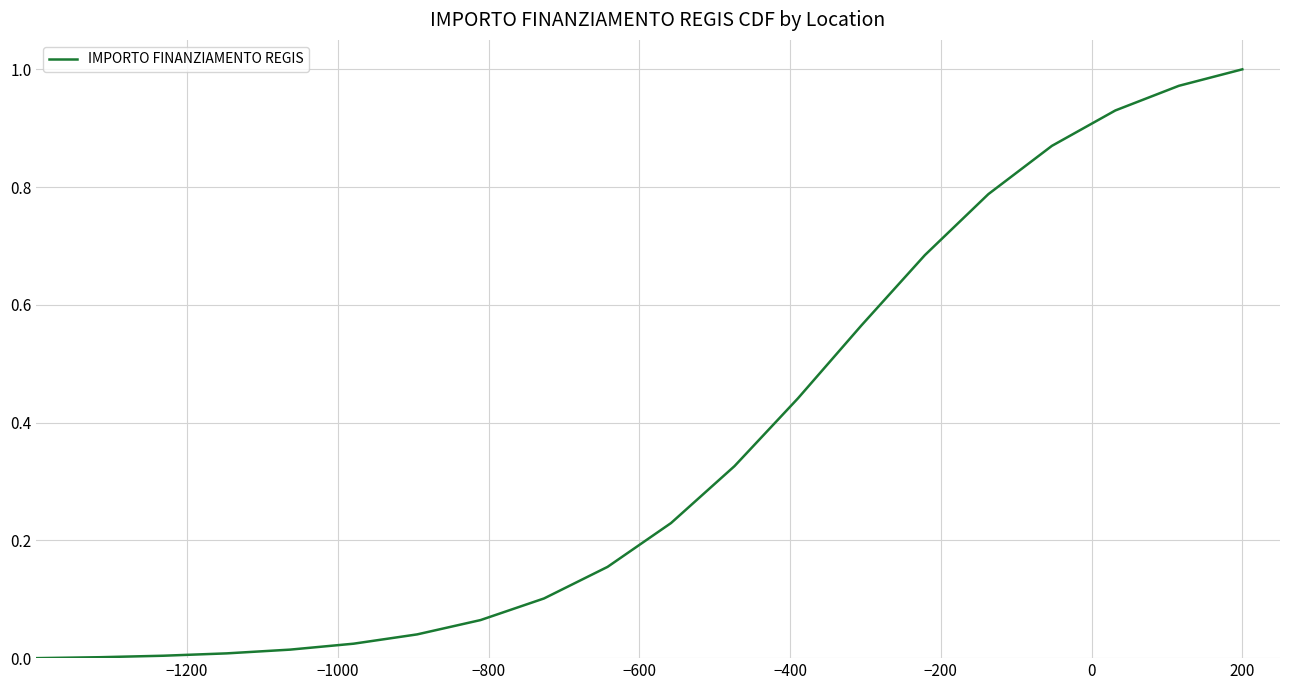

How many lines are shown in the chart?

1